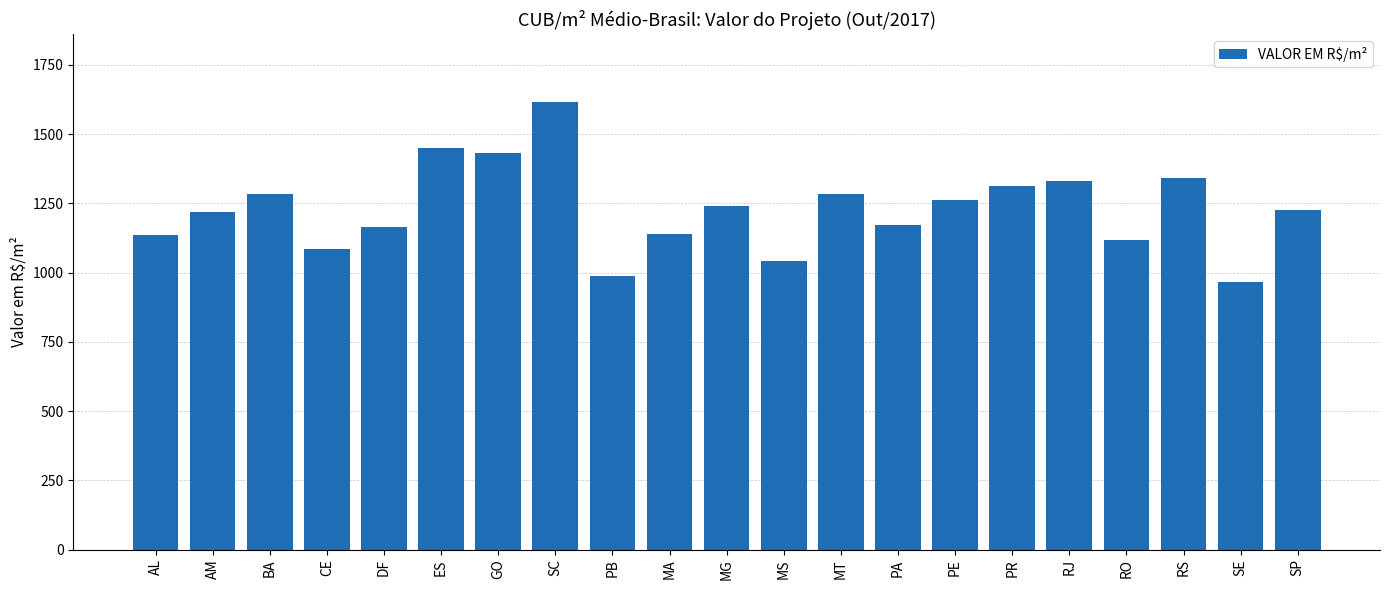

What is the difference between the values at SP and PB?

238.0